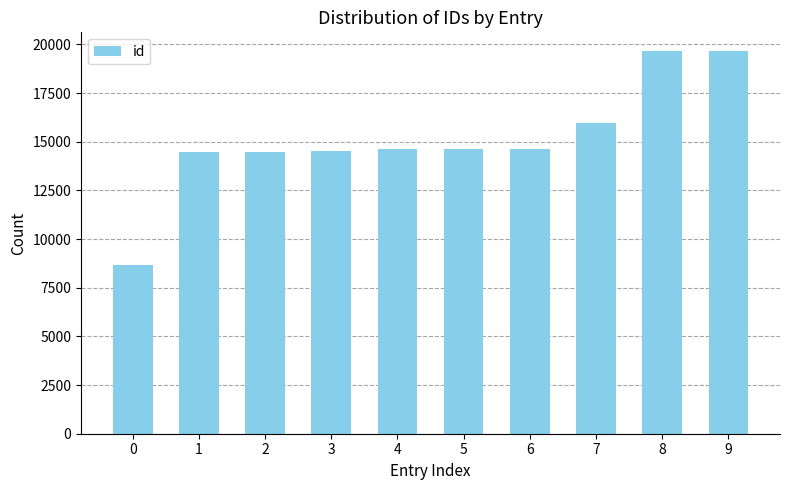

Approximately how many times larger is the value at 8 compared to 7?

1.2